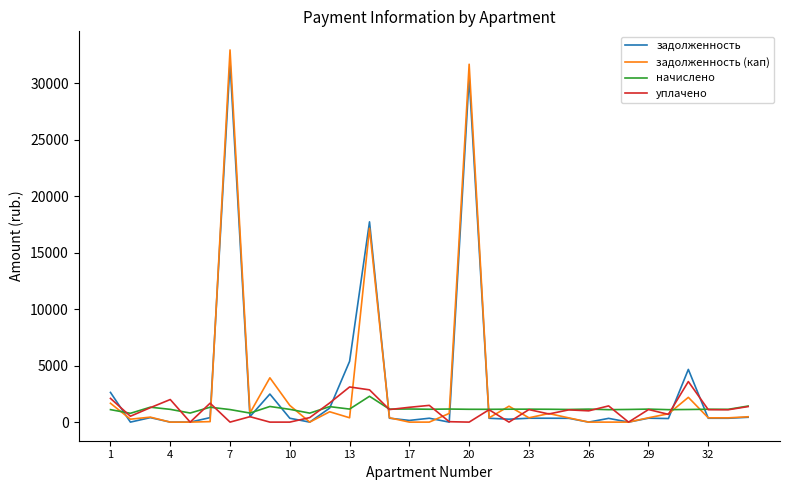

What is the maximum value for начислено?

2287.7